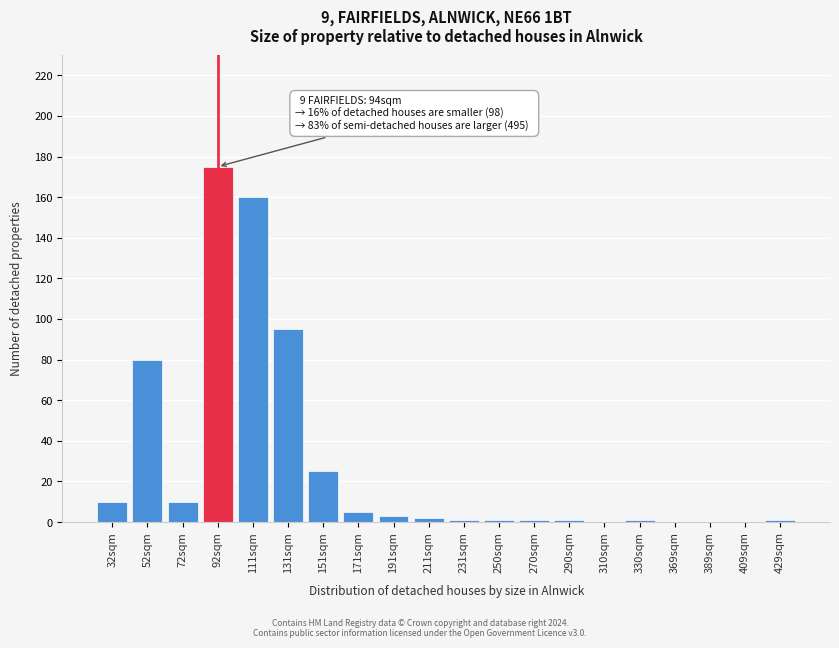

Reading right to left, what are all the values shown in this chart?

429sqm=1	409sqm=0	389sqm=0	369sqm=0	330sqm=1	310sqm=0	290sqm=1	270sqm=1	250sqm=1	231sqm=1	211sqm=2	191sqm=3	171sqm=5	151sqm=25	131sqm=95	111sqm=160	92sqm=175	72sqm=10	52sqm=80	32sqm=10